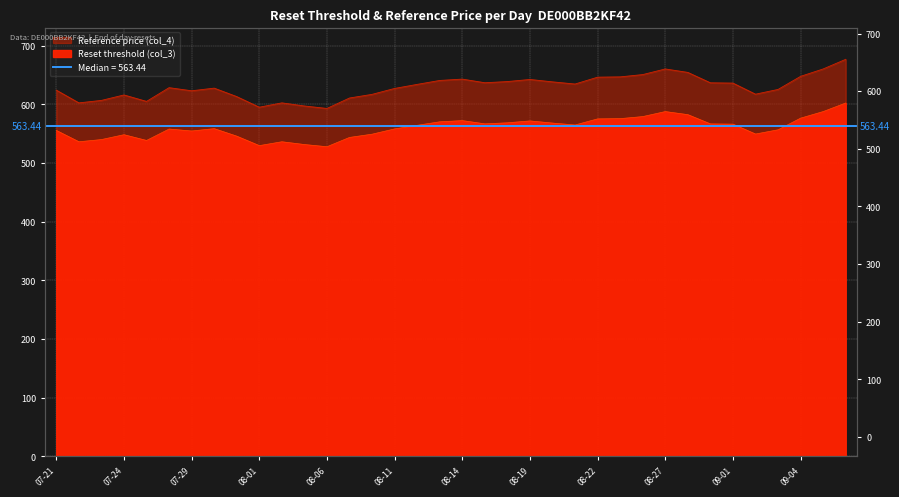

What is the approximate value of Reset threshold (col_3) at 09-04?

576.4